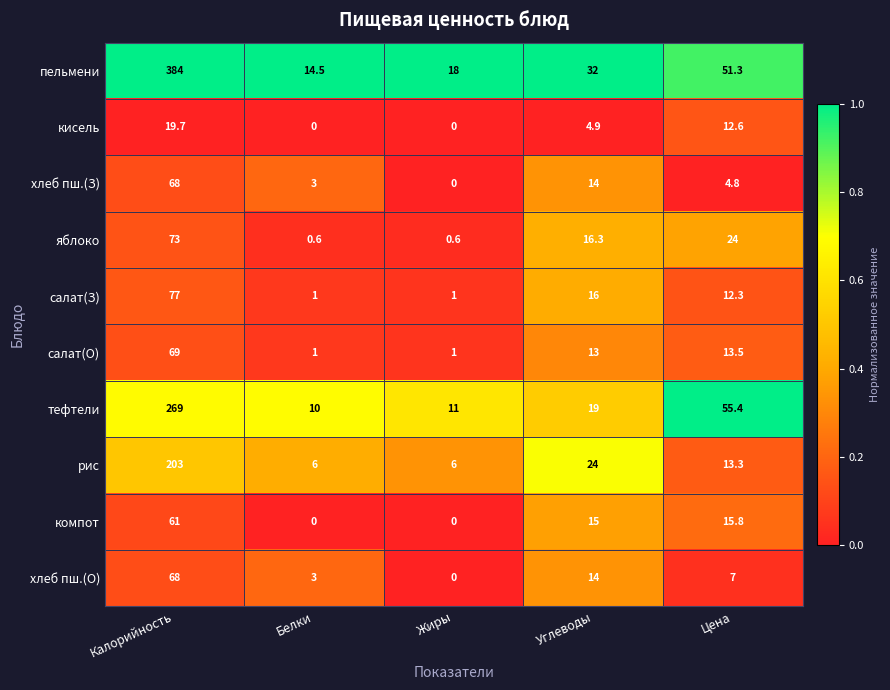

Between Калорийность and Белки, which series saw the biggest shift?

пельмени